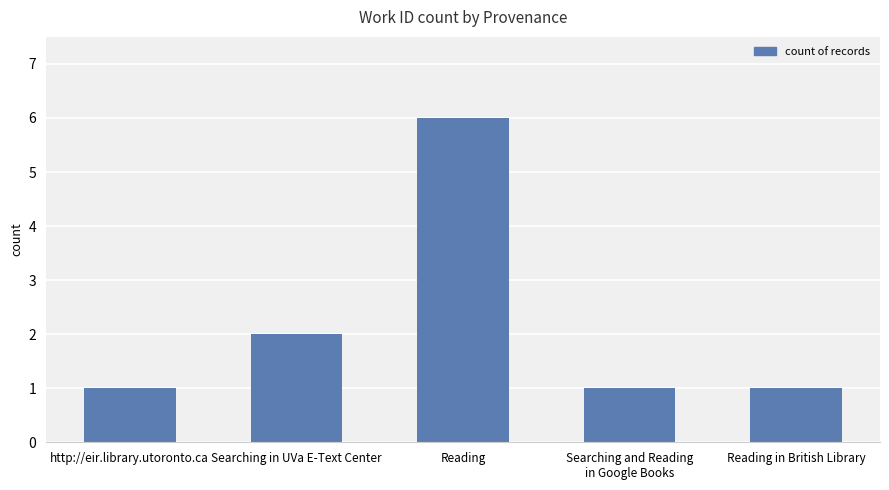

Is it true that the value at Reading in British Library is 1?

True